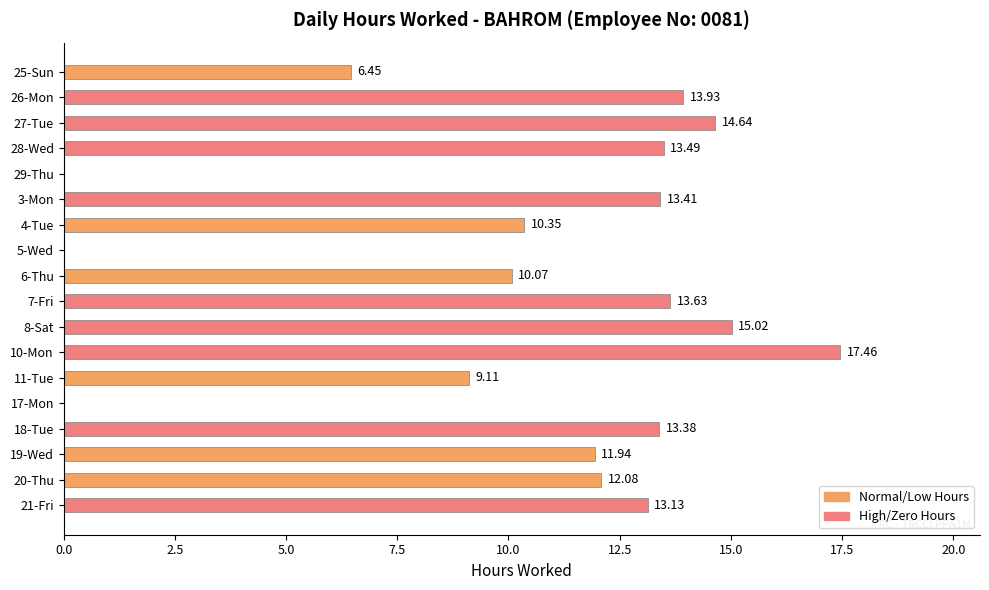

Are the bars horizontal?

Yes